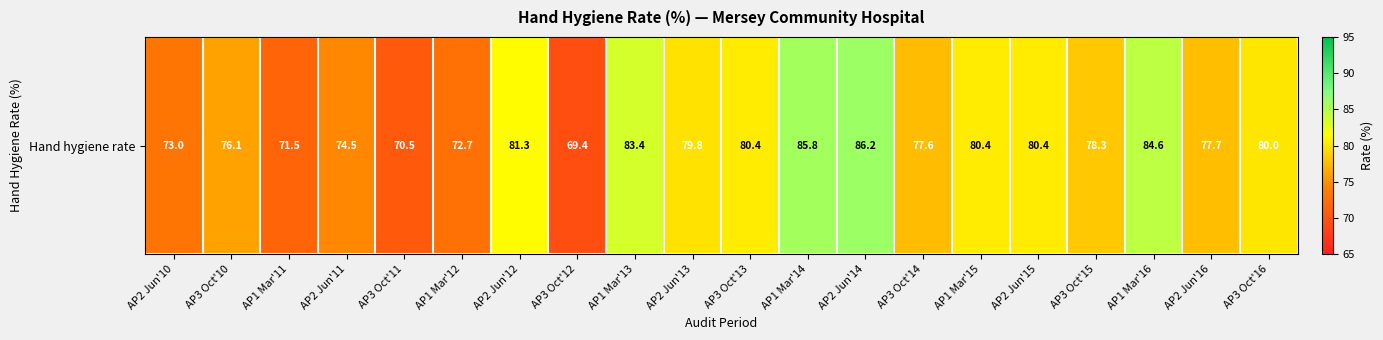

How many data points are less than 79?

10